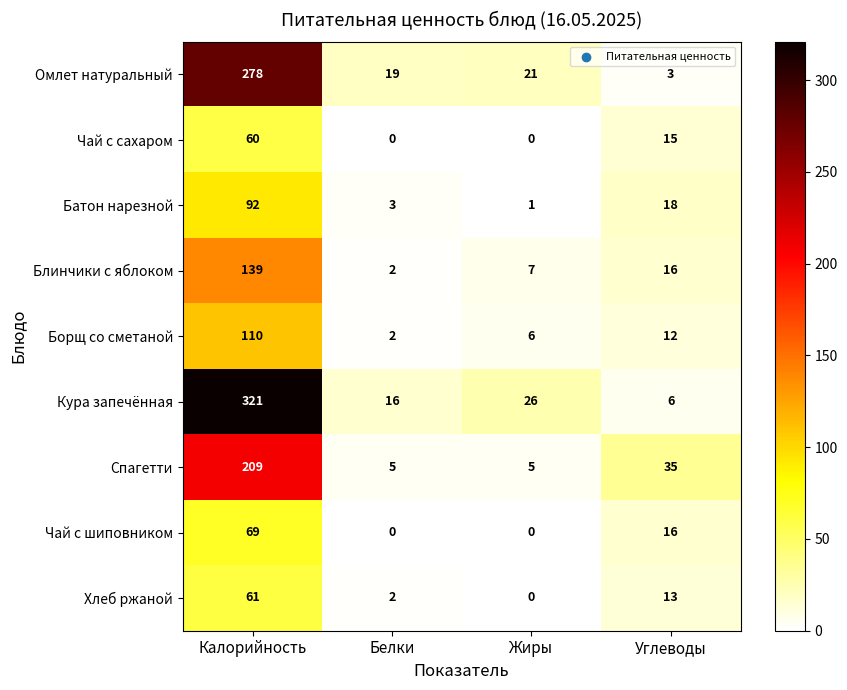

What is the difference between the maximum and minimum values in the Батон нарезной series?

91